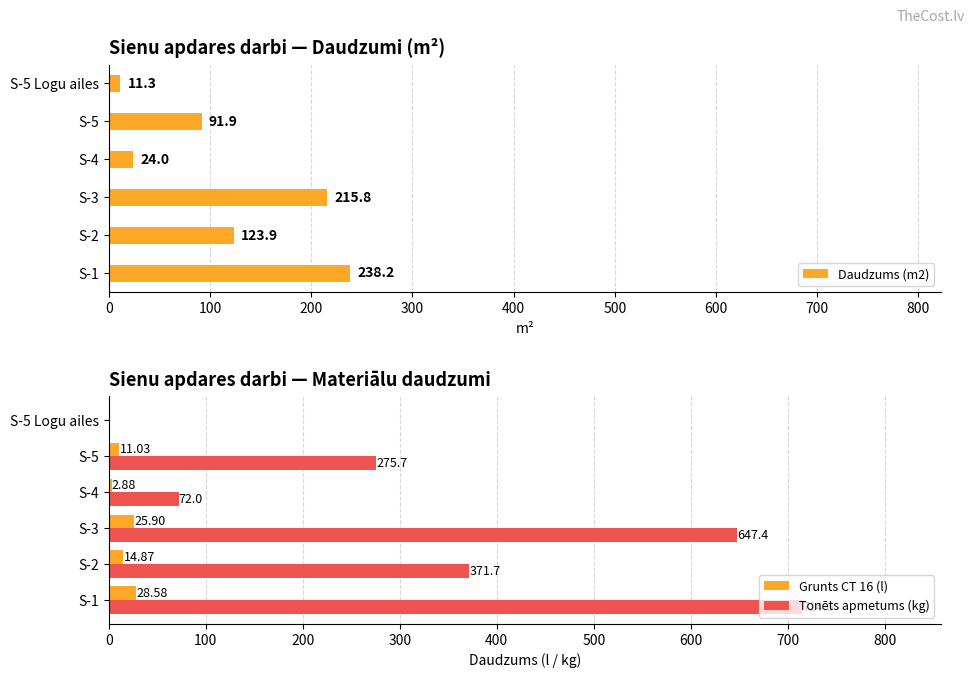

Reading left to right, what are all the values shown in this chart?

Daudzums (m2): 238.2	123.9	215.8	24.0	91.9	11.3
Grunts CT 16 (l): 28.6	14.9	25.9	2.9	11.0	0.0
Tonēts apmetums (kg): 714.6	371.7	647.4	72.0	275.7	0.0